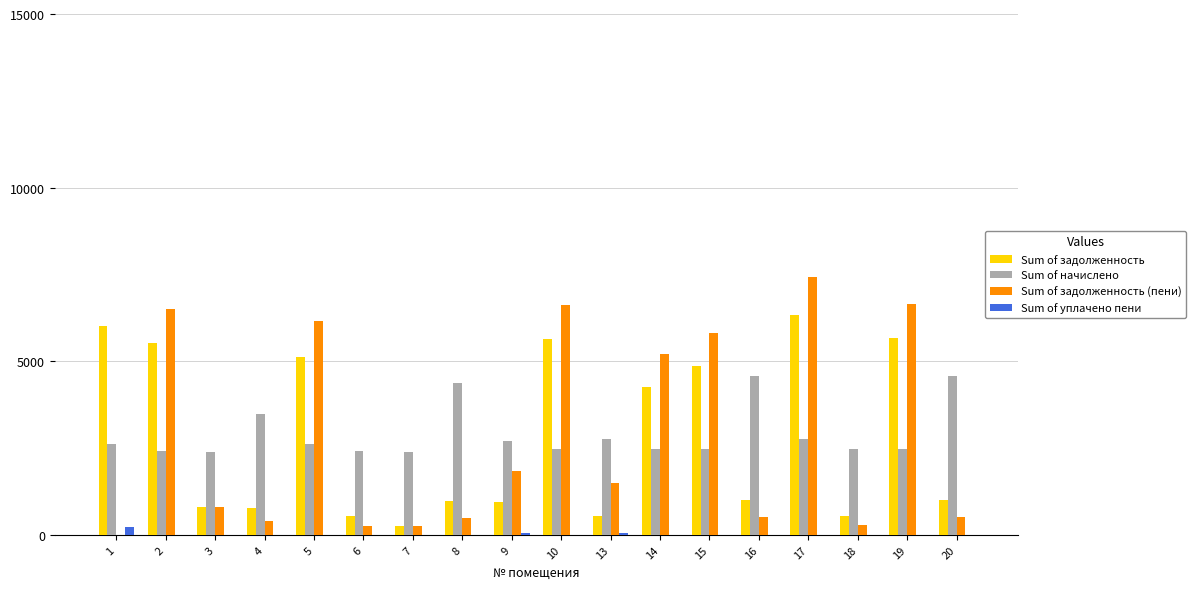

Between 7 and 16, which series saw the biggest shift?

Sum of начислено